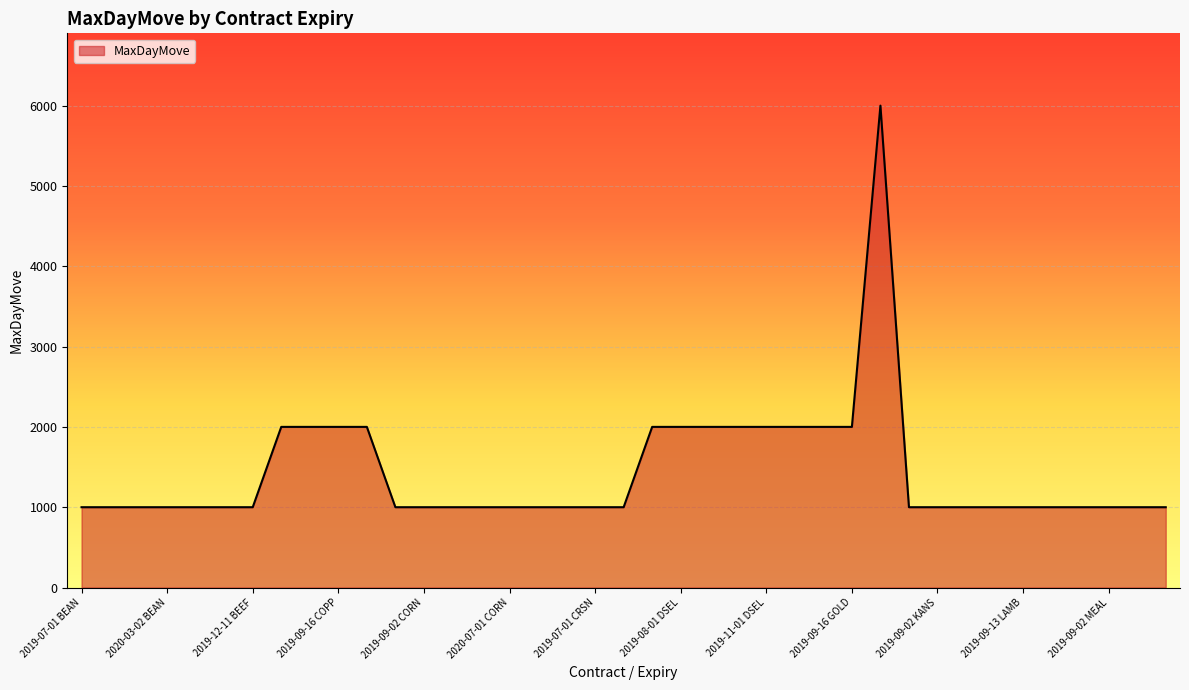

What is the maximum value shown in the chart?

6000